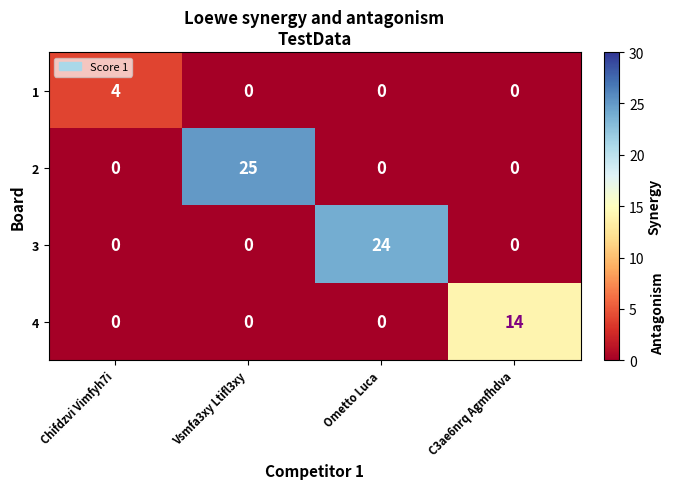

What is the average value of the 3 series?

6